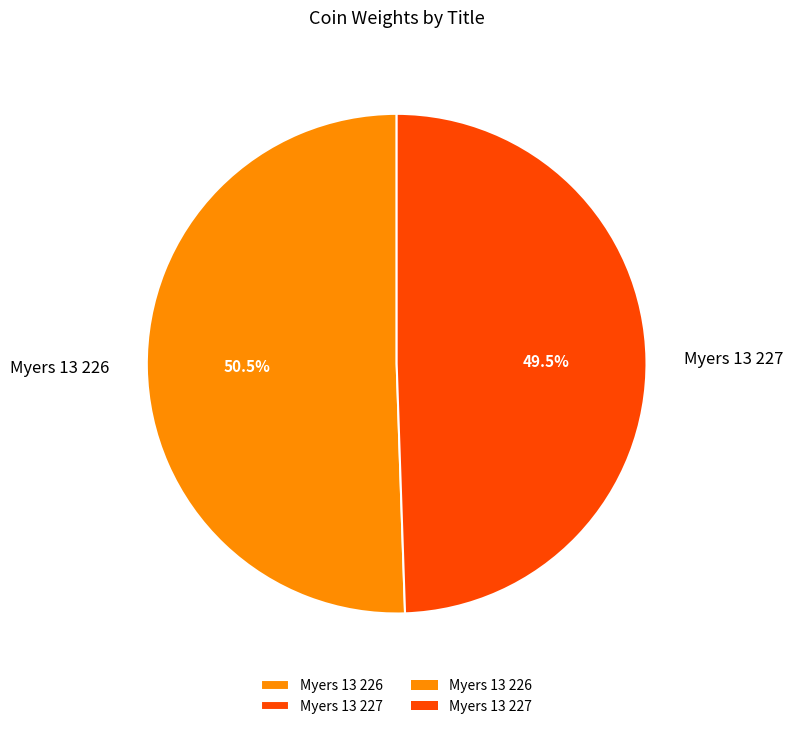

Between Myers 13 227 and Myers 13 226, which is larger?

Myers 13 226